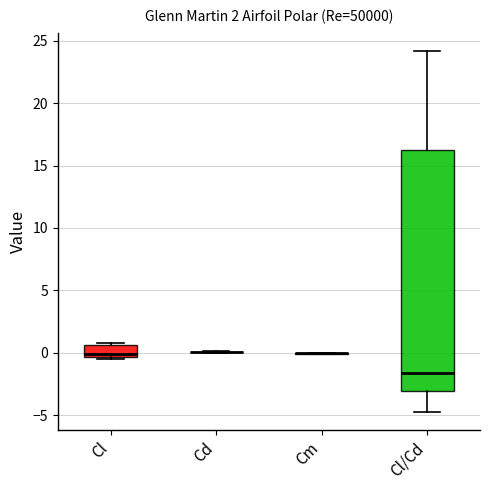

Where does the lower whisker of the box for Cl/Cd end on the y-axis? The values are not printed on the chart, so give them approximately, as read against the axis.

-5.0